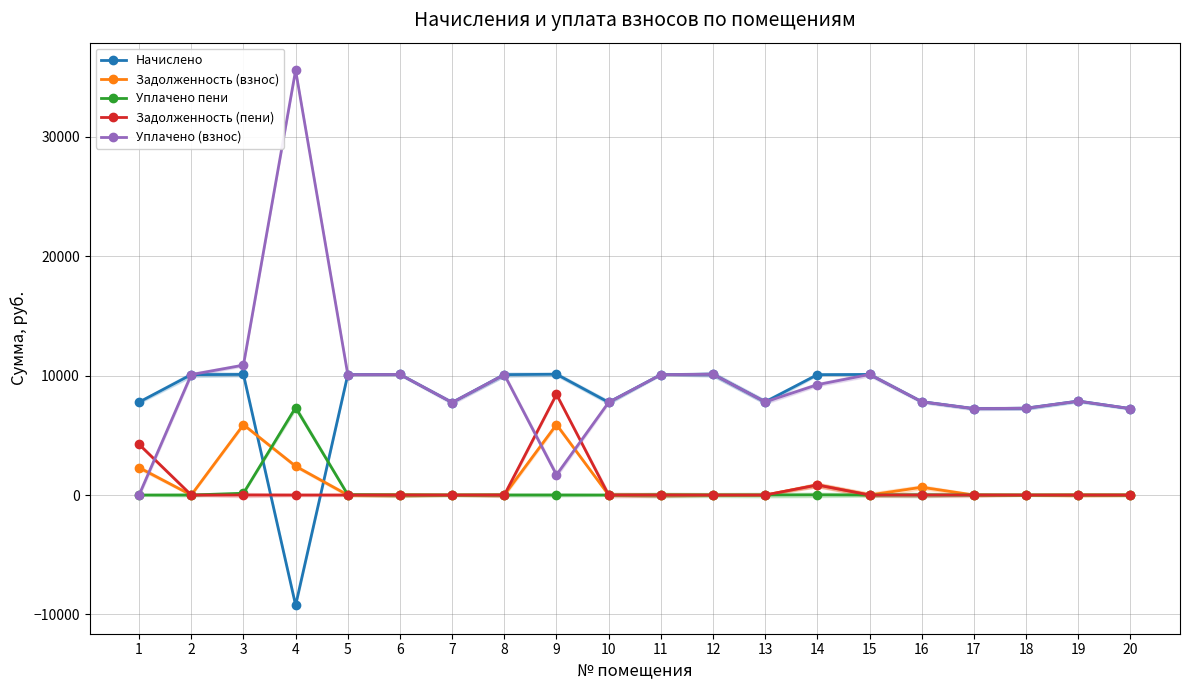

Where is Начислено nearest to the value 444?

17